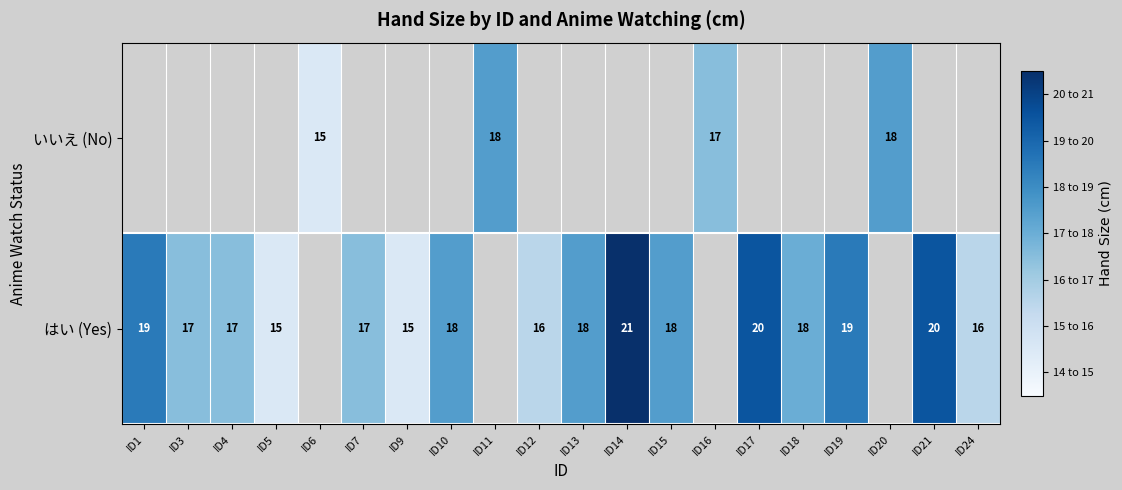

True or false: はい (Yes) has a value of 17 at ID4.

True